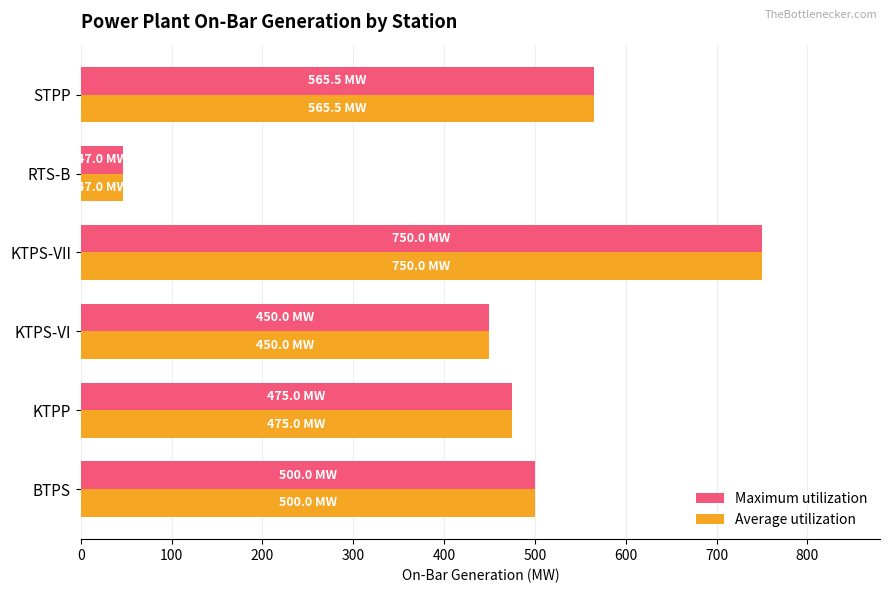

What is the maximum value shown in the chart?

750.0